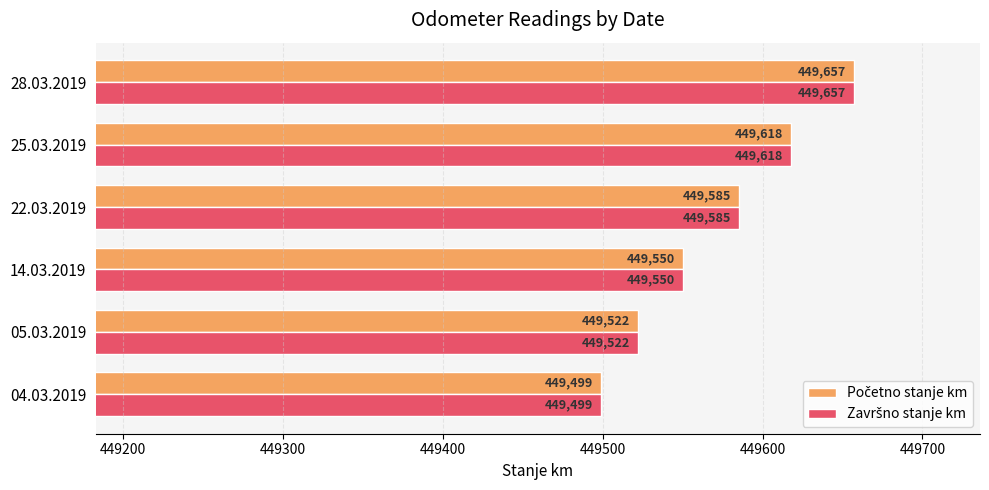

At which category is the sum across all series the highest?

28.03.2019